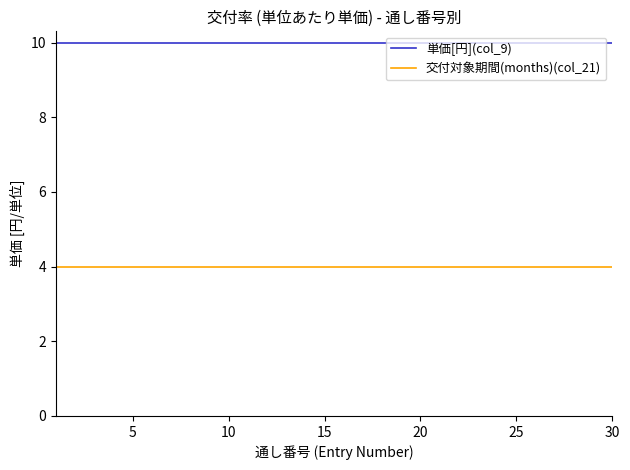

Rank the series by their maximum value, from lowest to highest.

交付対象期間(months)(col_21), 単価[円](col_9)